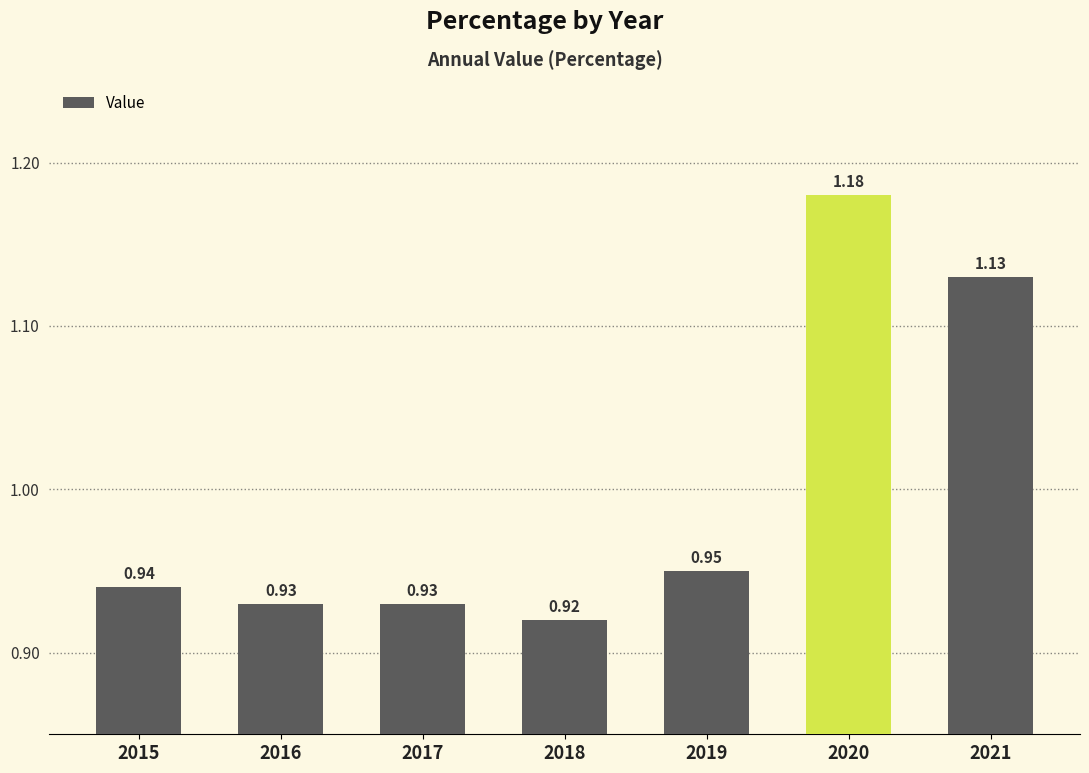

Between 2021 and 2019, which is larger?

2021